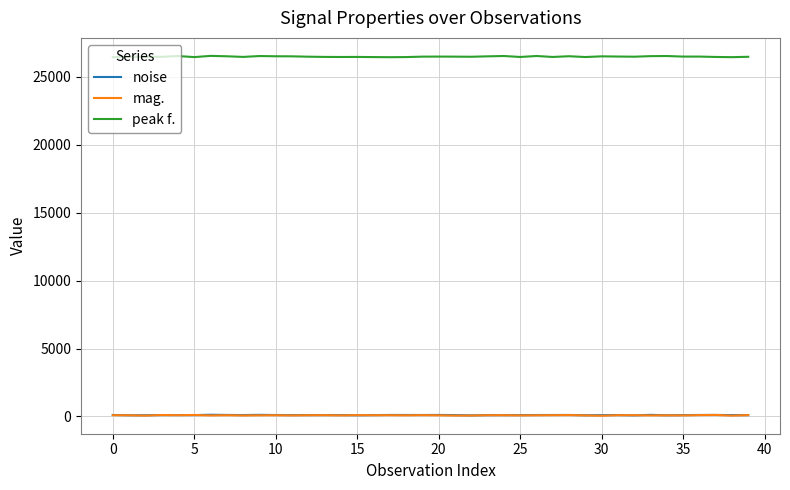

What is the highest value of the peak f. series?

26545.9